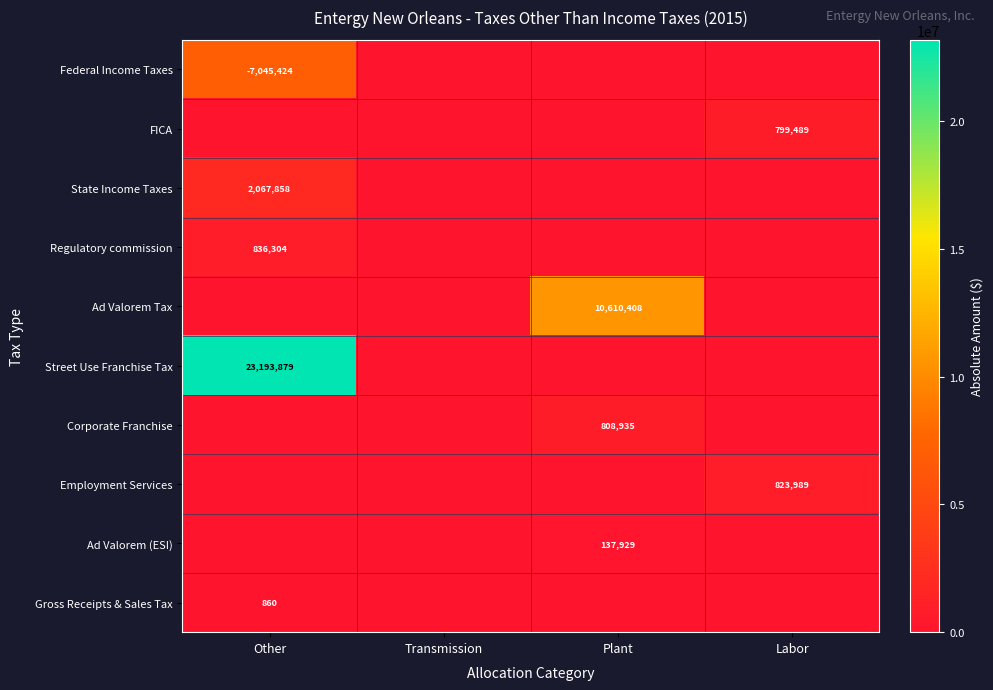

At which category is the sum across all series the highest?

Other